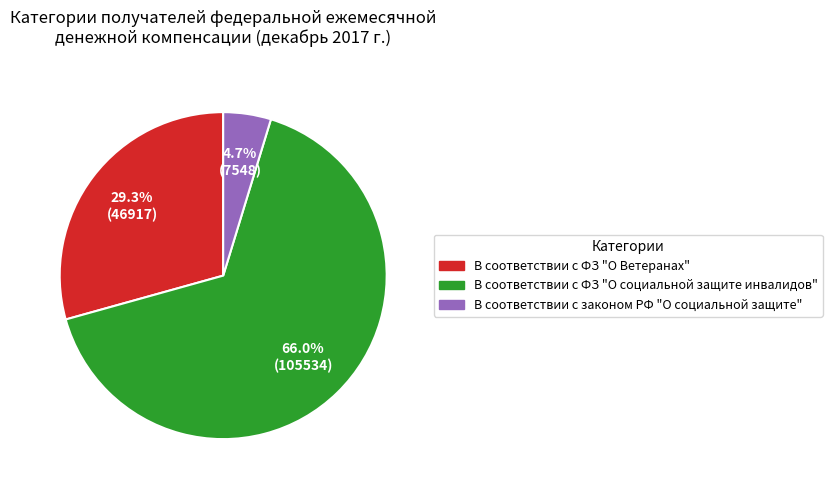

Is there a majority slice in this chart?

Yes